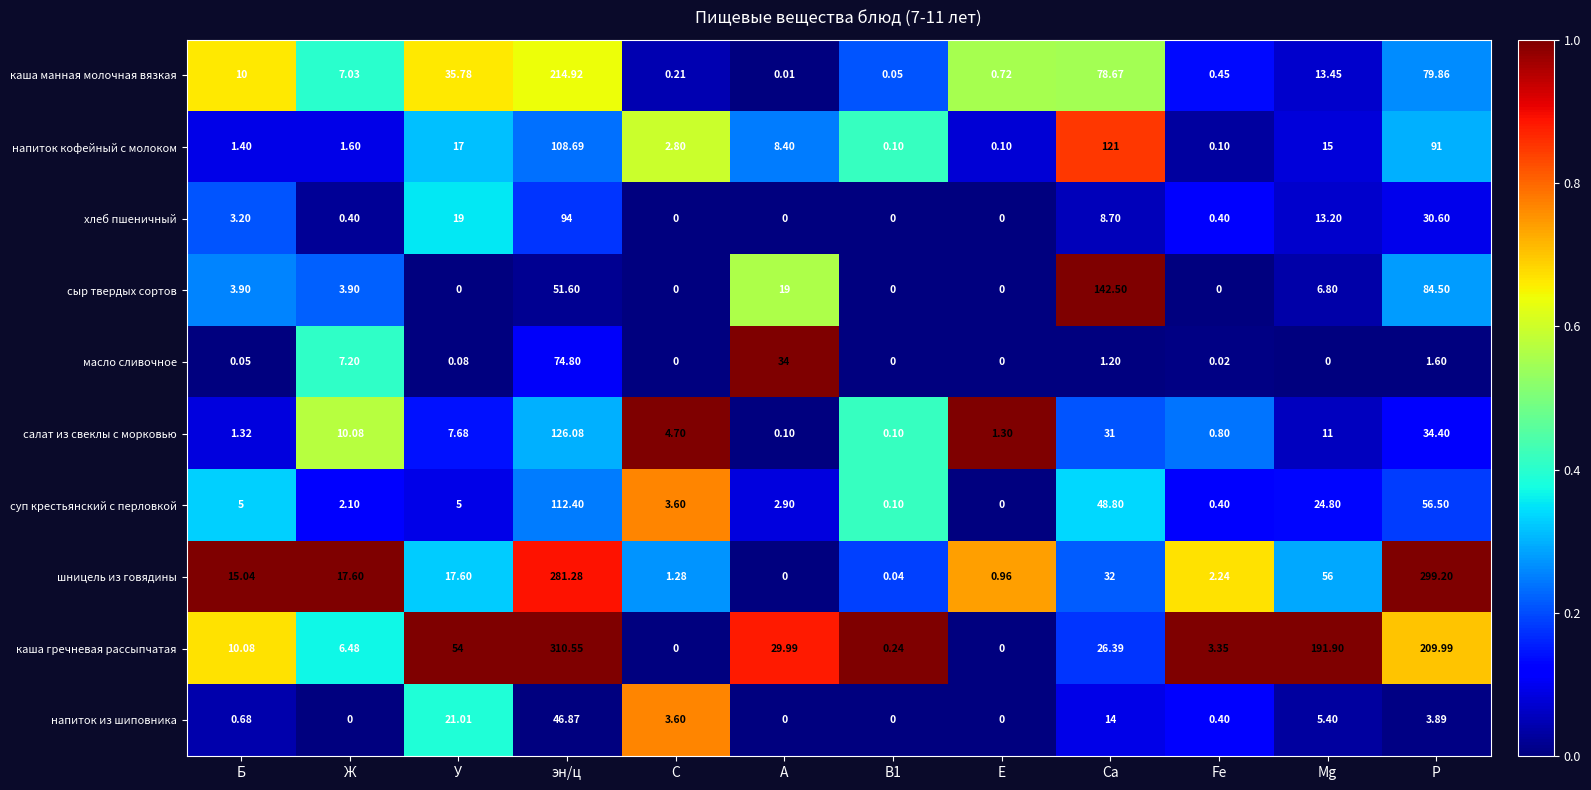

Which label corresponds to the largest value in the chart?

эн/ц